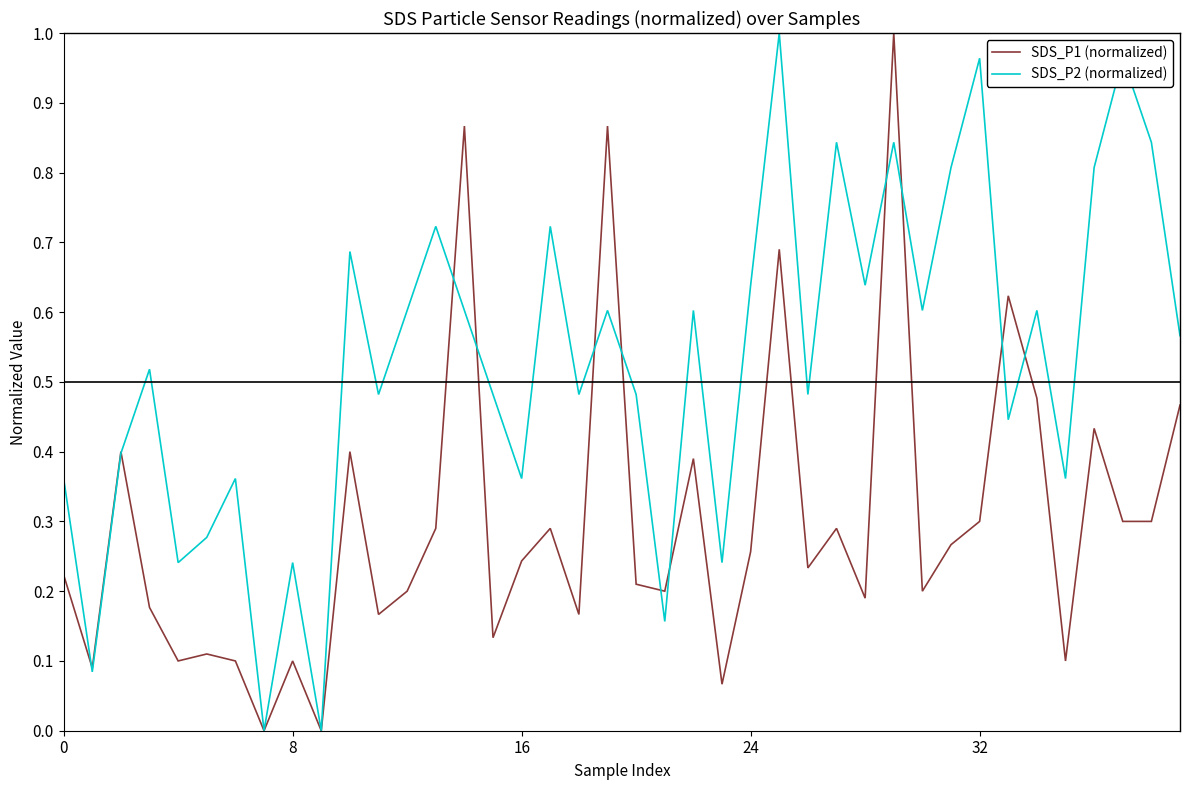

Which series has the largest total across all categories?

SDS_P2 (normalized)